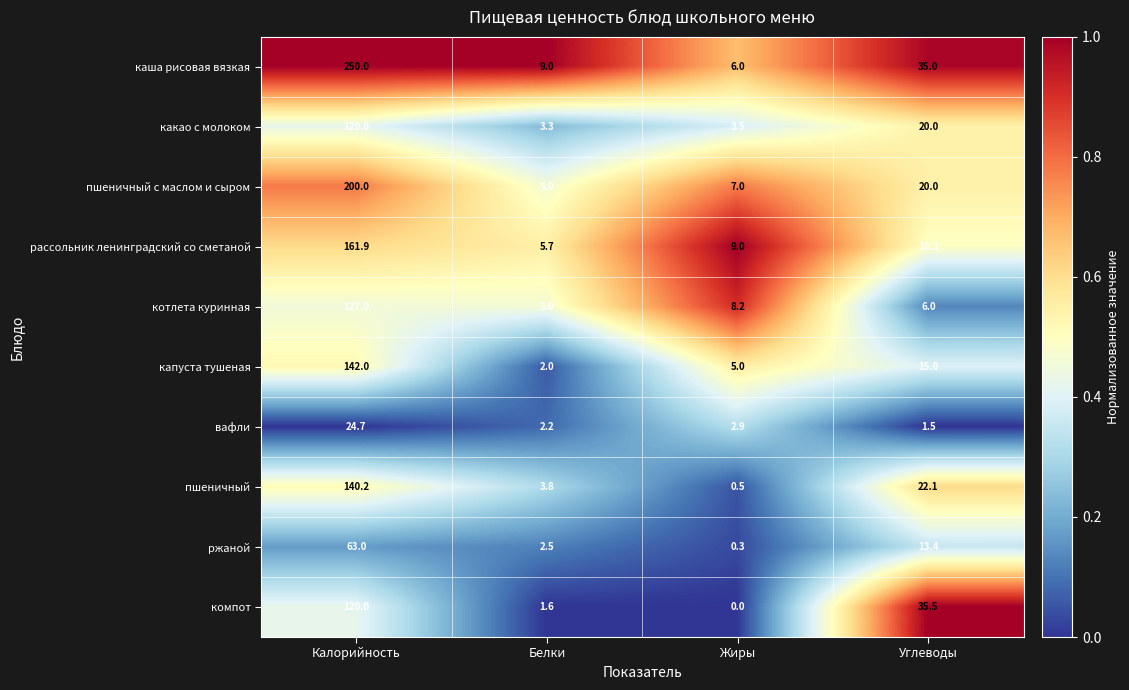

Which series has the largest total across all categories?

каша рисовая вязкая